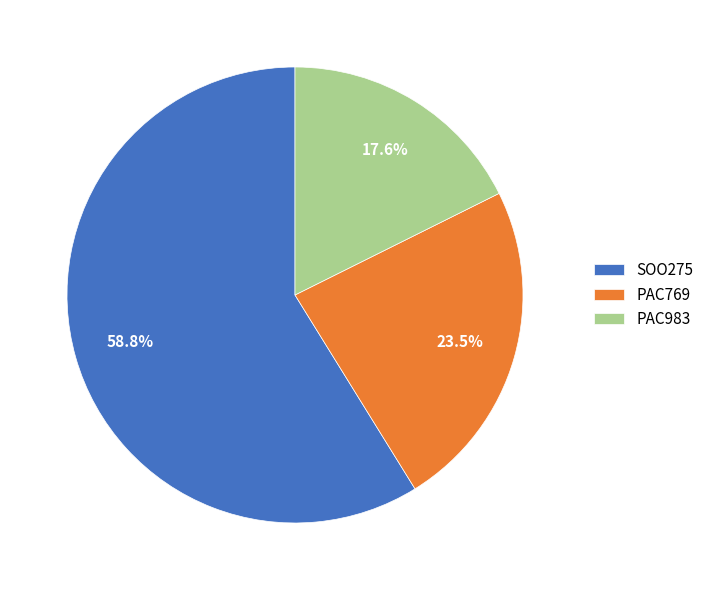

True or false: SOO275 accounts for 53% of the total.

False